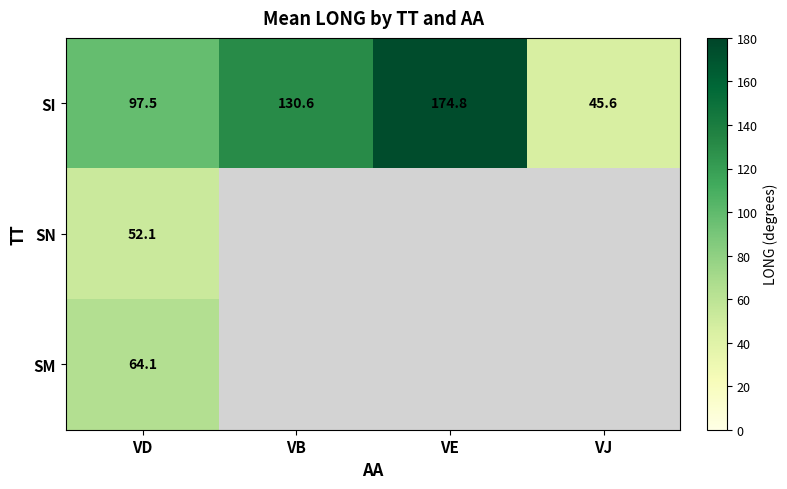

What is the difference between the highest and lowest values at VD?

45.4